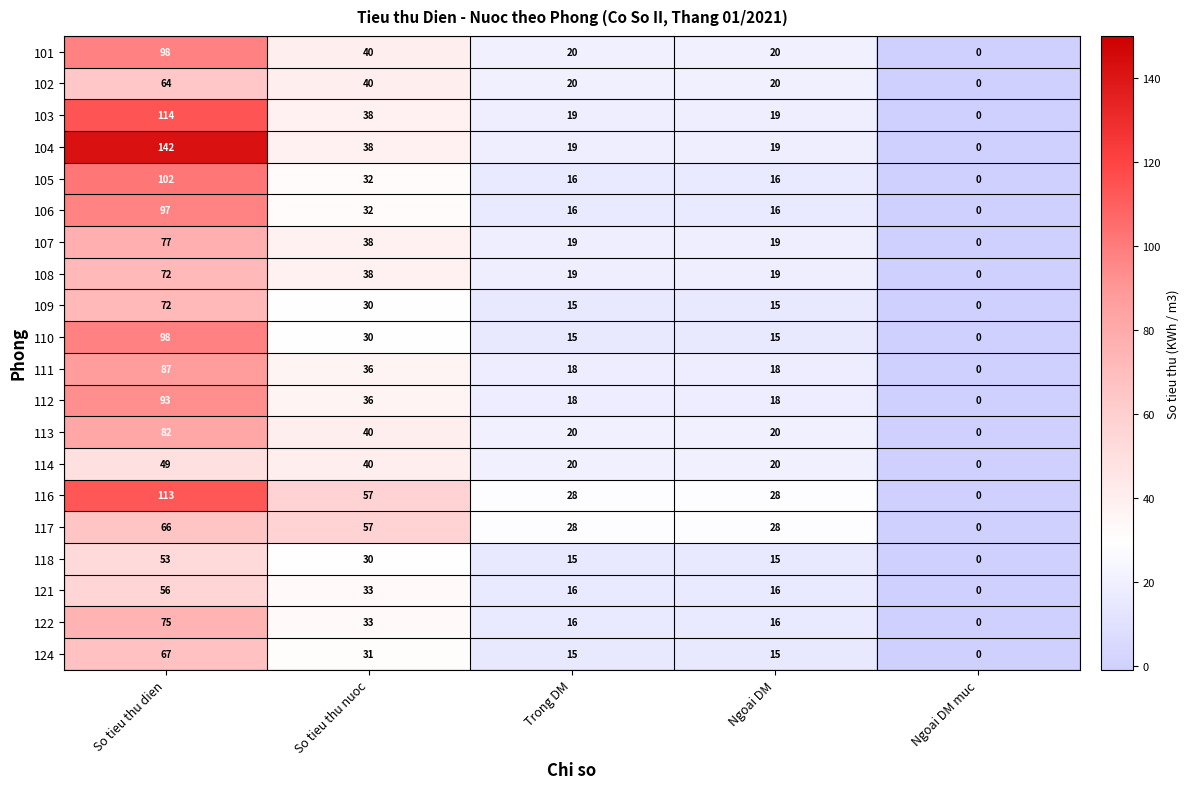

Which series has the widest spread of values?

104